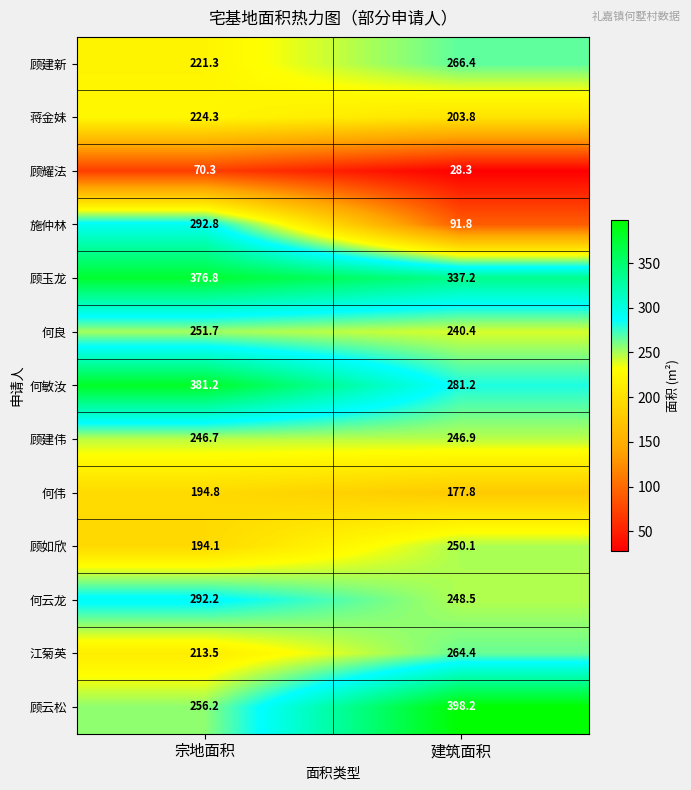

At which label is 顾耀法 closest to 49?

建筑面积